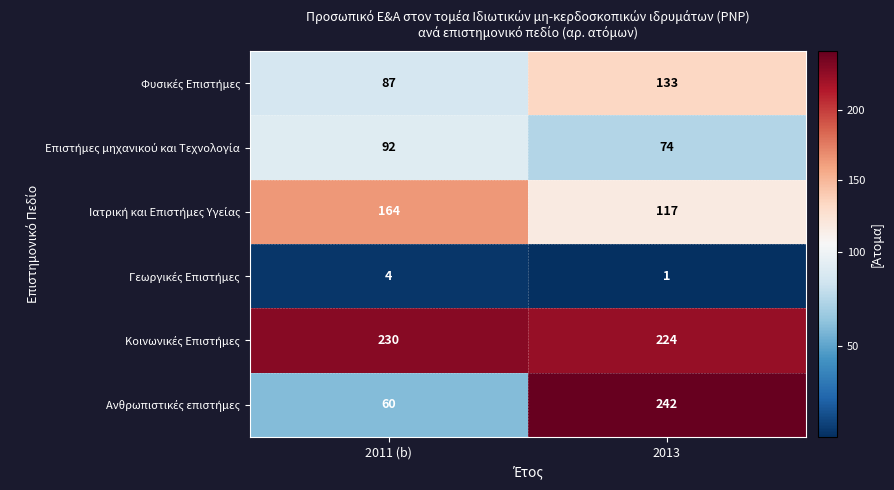

At which category is the sum across all series the highest?

2013